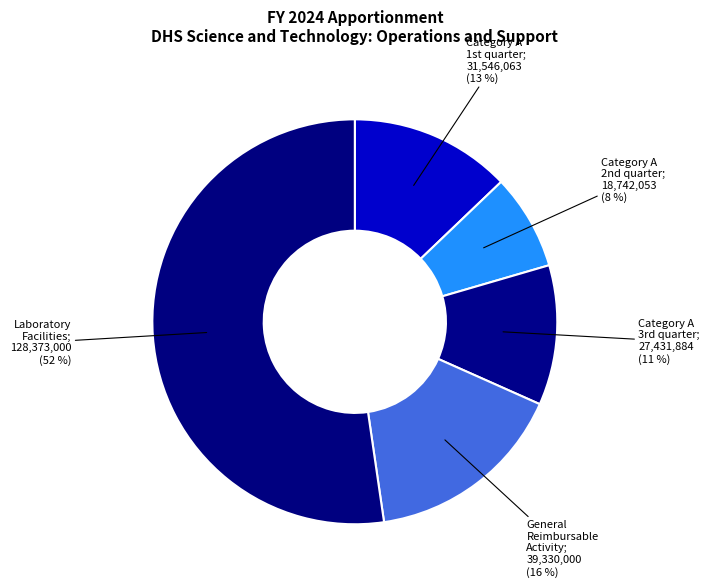

To the nearest percent, what is the difference between the largest and smallest slice percentages?

45%